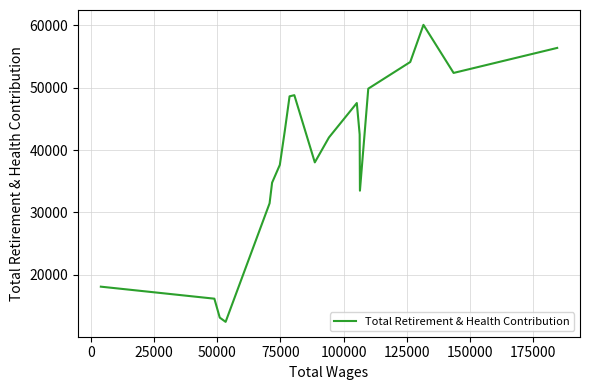

Does the chart have visible grid lines?

Yes